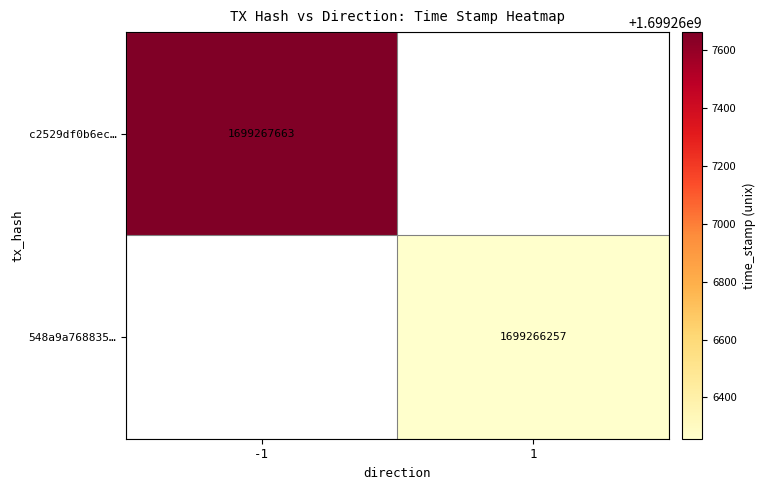

Reading right to left, transcribe all the data shown in this chart.

c2529df0b6ececaae04215a25f9959aa28a1183: 1699267663	-1
548a9a768835c36b1dd0cfd4b9aecd4c479f943: 1699266257	1